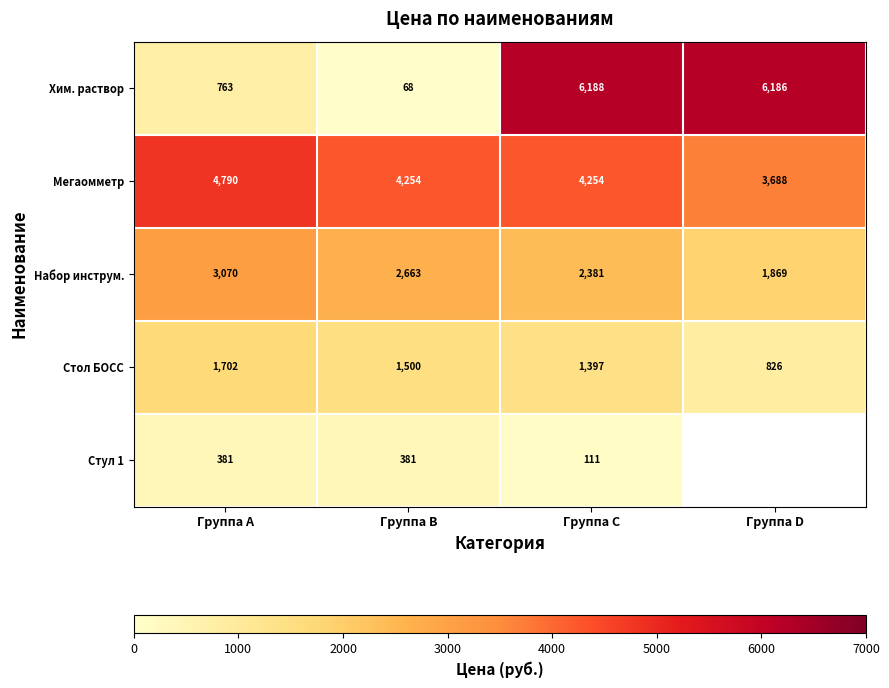

At which category is the sum across all series the highest?

Группа C